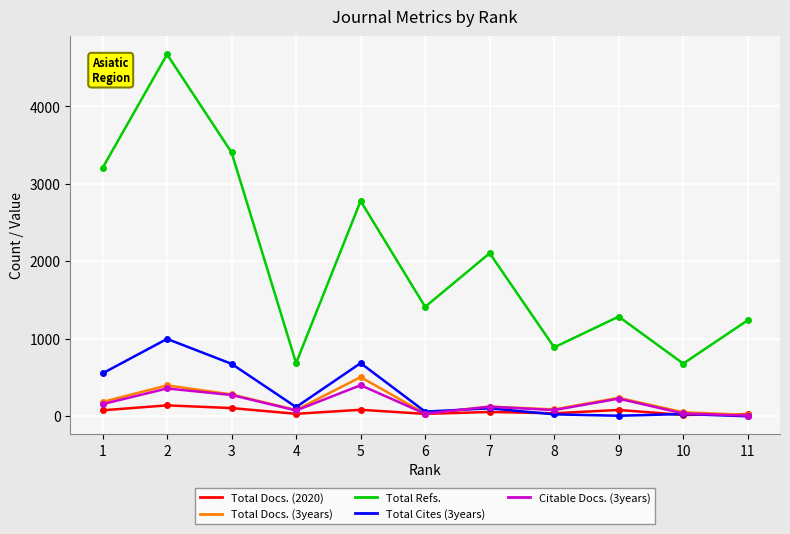

Which series changed the most between 1 and 8?

Total Refs.